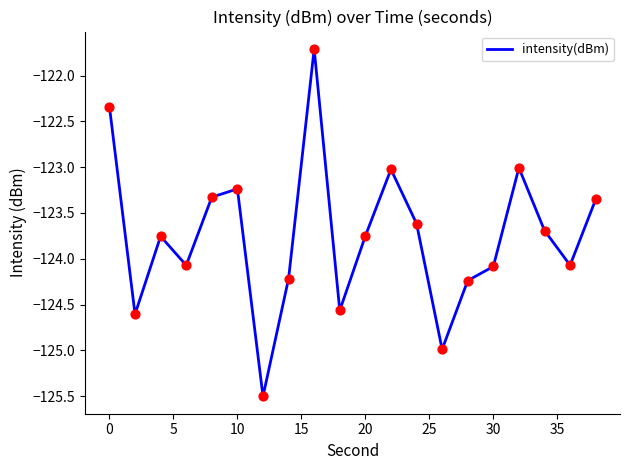

What is the smallest value displayed?

-125.5